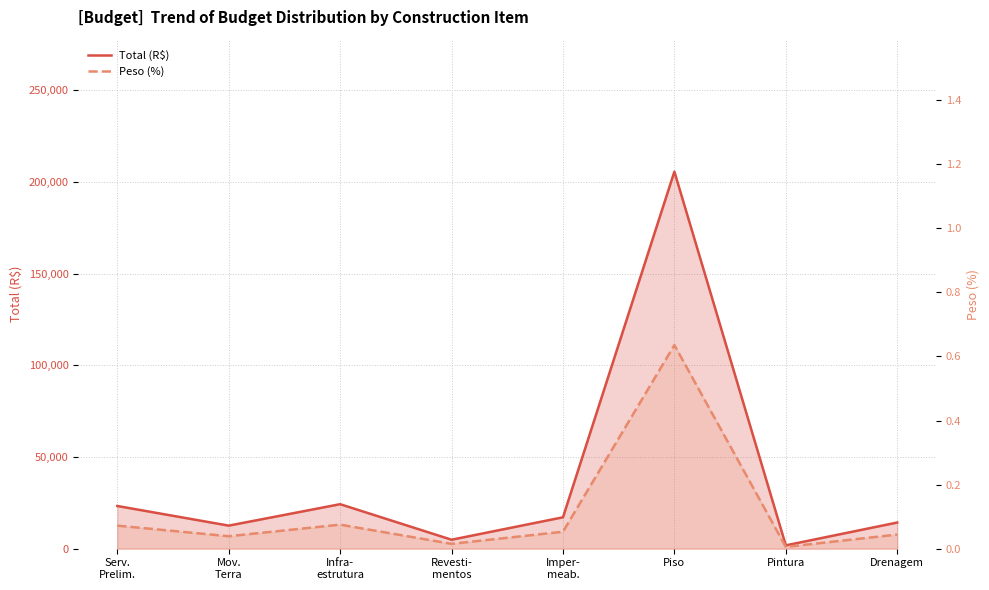

Rank the categories by Peso (%) value from highest to lowest.

Piso, Infra-
estrutura, Serv.
Prelim., Imper-
meab., Drenagem, Mov.
Terra, Revesti-
mentos, Pintura